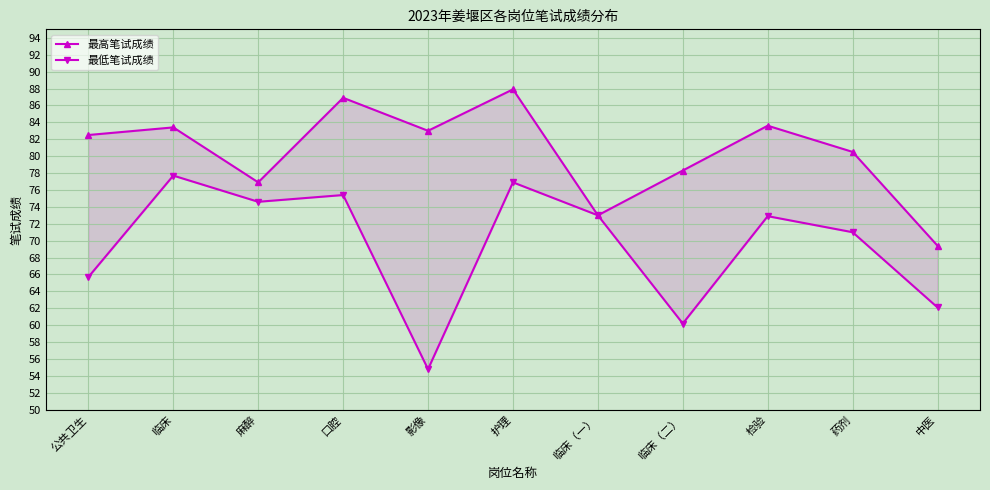

True or false: 最低笔试成绩 has a value of 41.4 at 护理.

False